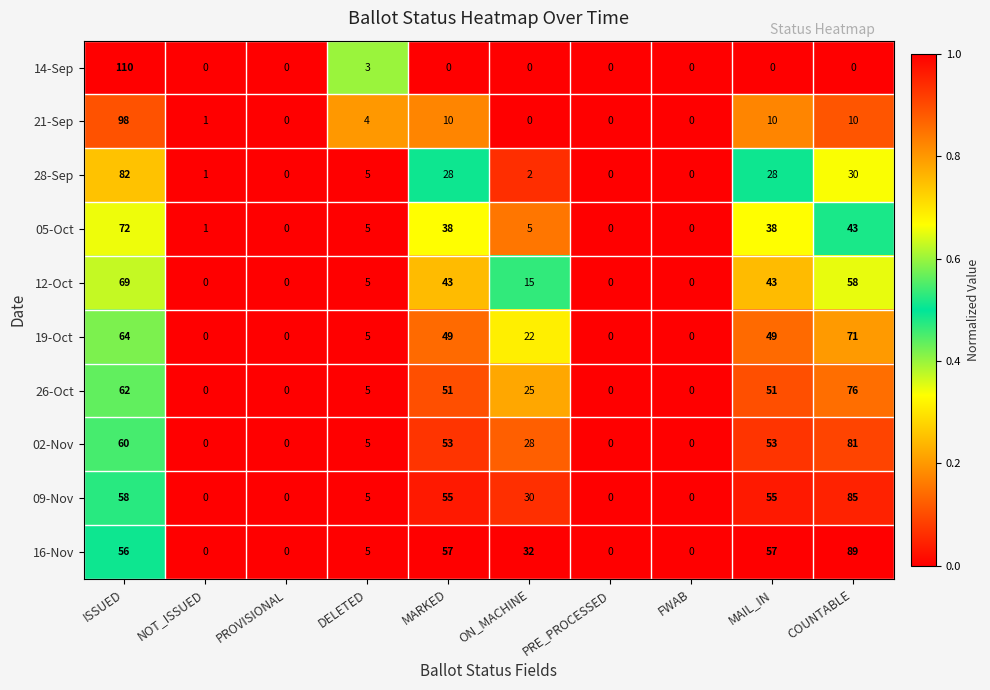

At which label does 28-Sep first exceed 5?

ISSUED